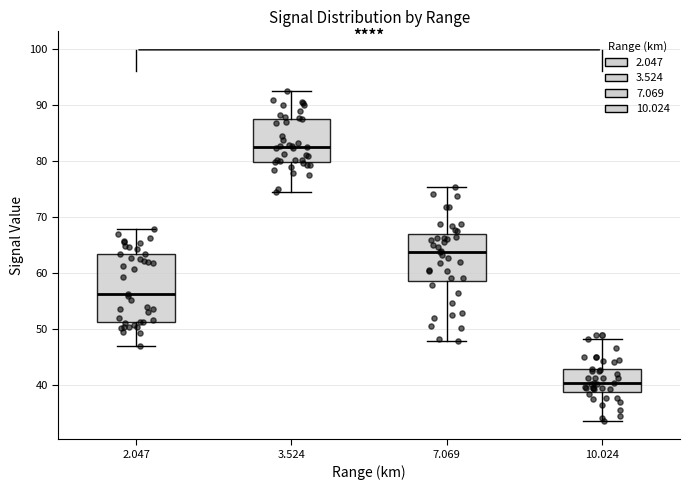

Reading left to right, read every box against the y-axis: the position of its median line, the range the box covers, and the ends of its whiskers. The values are not printed on the chart, so give them approximately, as read against the axis.

2.047: median 56, box 51 to 63, whiskers 47 to 68
3.524: median 83, box 80 to 88, whiskers 75 to 93
7.069: median 64, box 59 to 67, whiskers 48 to 76
10.024: median 40, box 39 to 43, whiskers 34 to 48